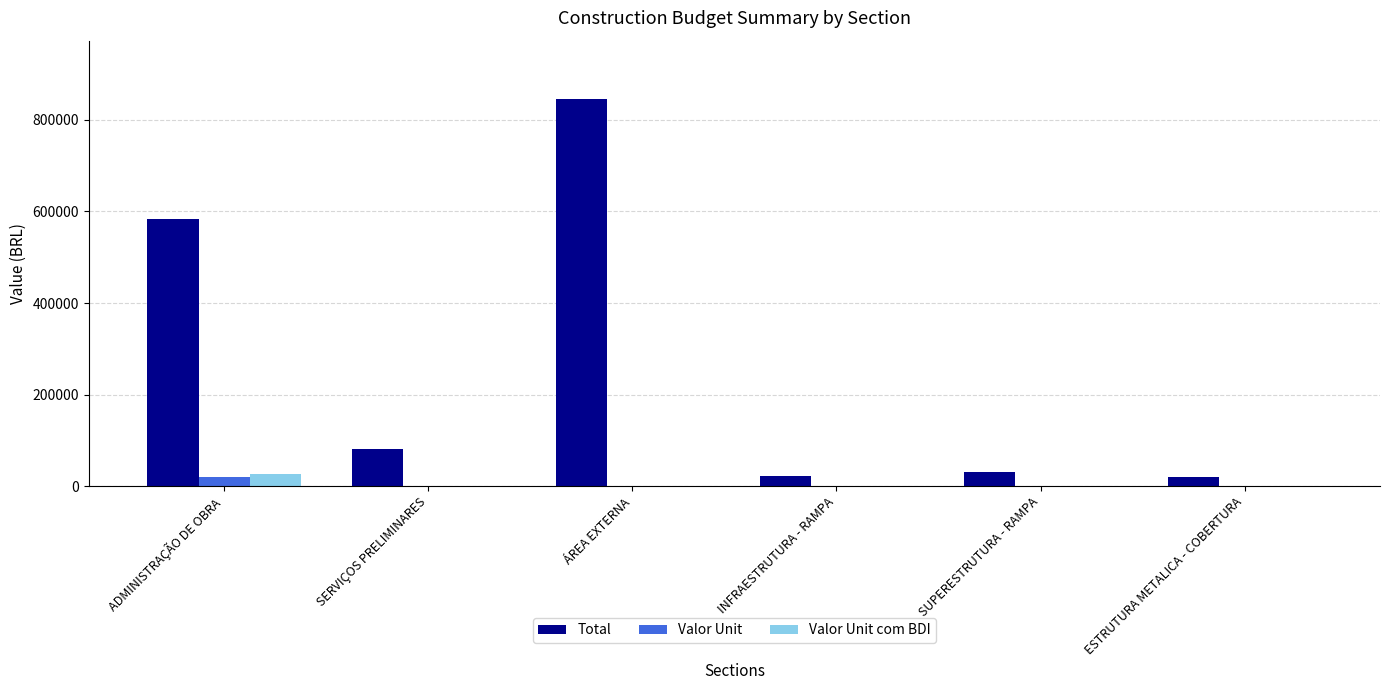

Are the bars grouped side by side (vs. stacked)?

Yes